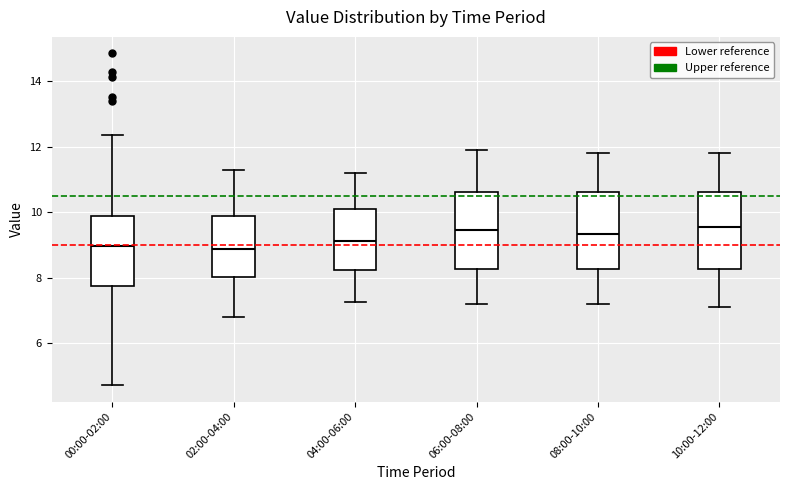

Reading left to right, transcribe this box plot: for each box, give where its median line is, the range the box spans, and where its two whiskers end, as read against the y-axis. The values are not printed on the chart, so give them approximately, as read against the axis.

00:00-02:00: median 9.0, box 7.8 to 9.8, whiskers 4.8 to 12.4
02:00-04:00: median 8.8, box 8.0 to 9.8, whiskers 6.8 to 11.4
04:00-06:00: median 9.2, box 8.2 to 10.0, whiskers 7.2 to 11.2
06:00-08:00: median 9.4, box 8.2 to 10.6, whiskers 7.2 to 12.0
08:00-10:00: median 9.4, box 8.2 to 10.6, whiskers 7.2 to 11.8
10:00-12:00: median 9.6, box 8.2 to 10.6, whiskers 7.2 to 11.8